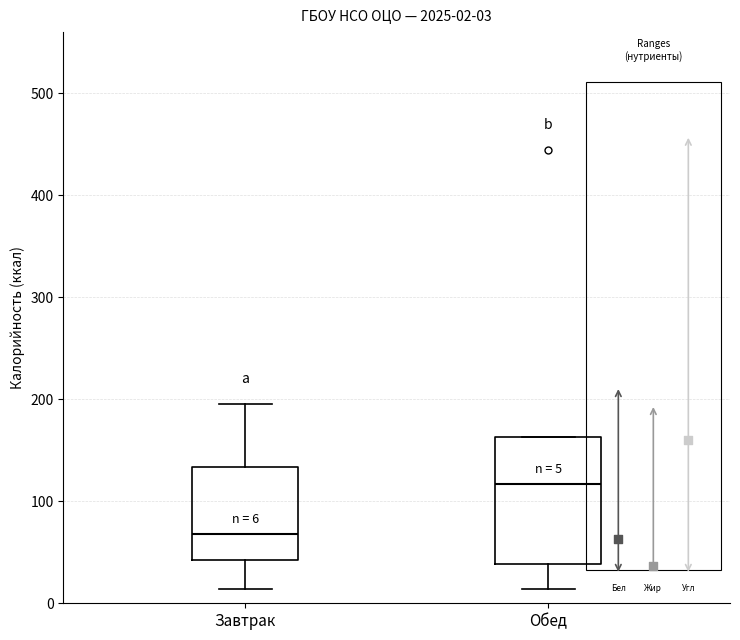

Which box is the tallest, from its lower edge to its upper edge?

Обед